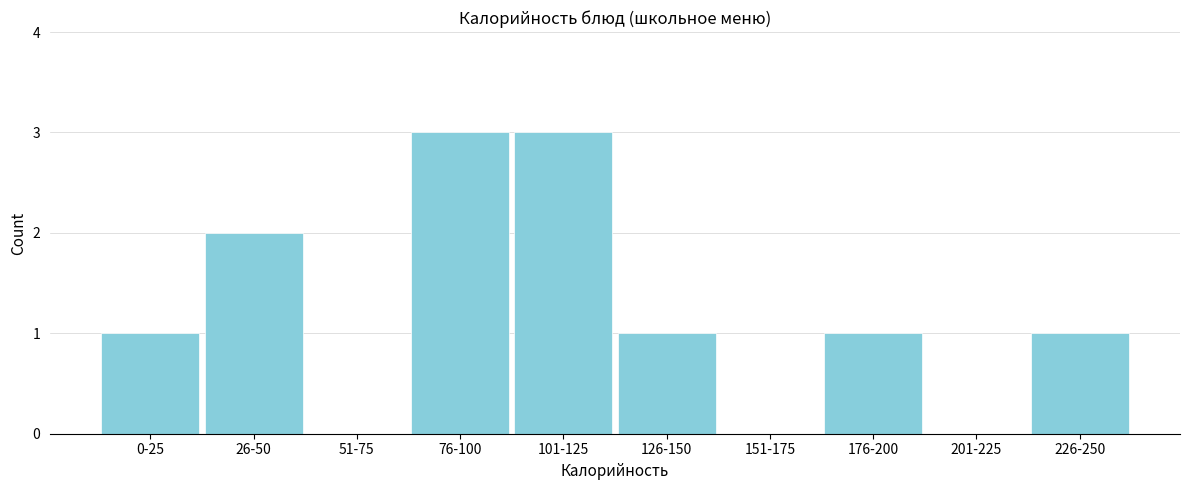

Reading left to right, extract all data points from this chart.

0-25=1	26-50=2	51-75=0	76-100=3	101-125=3	126-150=1	151-175=0	176-200=1	201-225=0	226-250=1